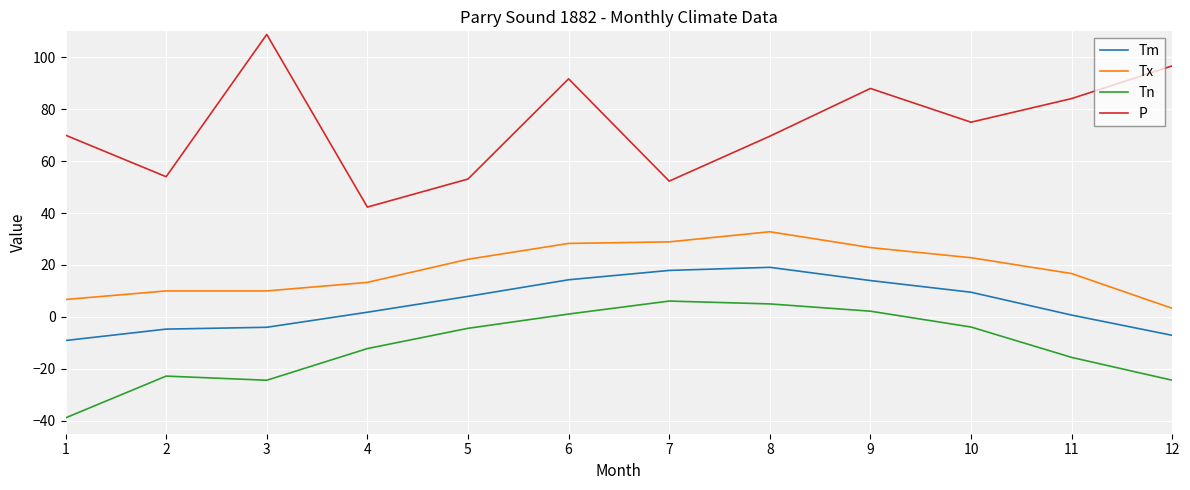

Which series has the largest total across all categories?

P